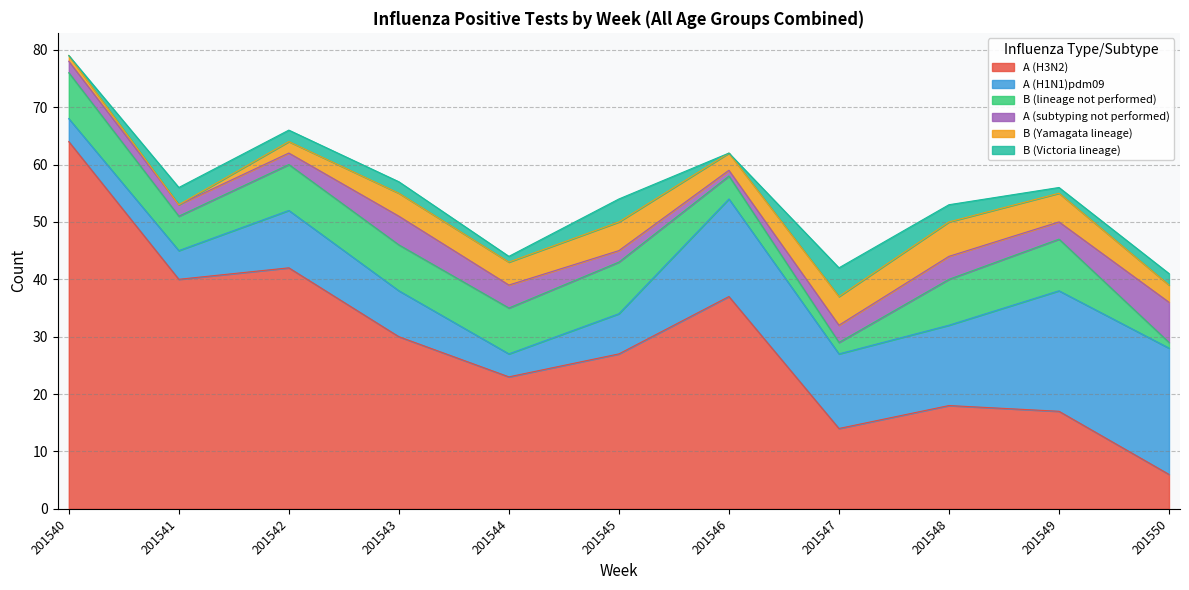

Reading left to right, extract all data points from this chart.

A (H3N2): 201540=64	201541=40	201542=42	201543=30	201544=23	201545=27	201546=37	201547=14	201548=18	201549=17	201550=6
A (H1N1)pdm09: 201540=4	201541=5	201542=10	201543=8	201544=4	201545=7	201546=17	201547=13	201548=14	201549=21	201550=22
B (lineage not performed): 201540=8	201541=6	201542=8	201543=8	201544=8	201545=9	201546=4	201547=2	201548=8	201549=9	201550=1
A (subtyping not performed): 201540=2	201541=2	201542=2	201543=5	201544=4	201545=2	201546=1	201547=3	201548=4	201549=3	201550=7
B (Yamagata lineage): 201540=1	201541=0	201542=2	201543=4	201544=4	201545=5	201546=3	201547=5	201548=6	201549=5	201550=3
B (Victoria lineage): 201540=0	201541=3	201542=2	201543=2	201544=1	201545=4	201546=0	201547=5	201548=3	201549=1	201550=2